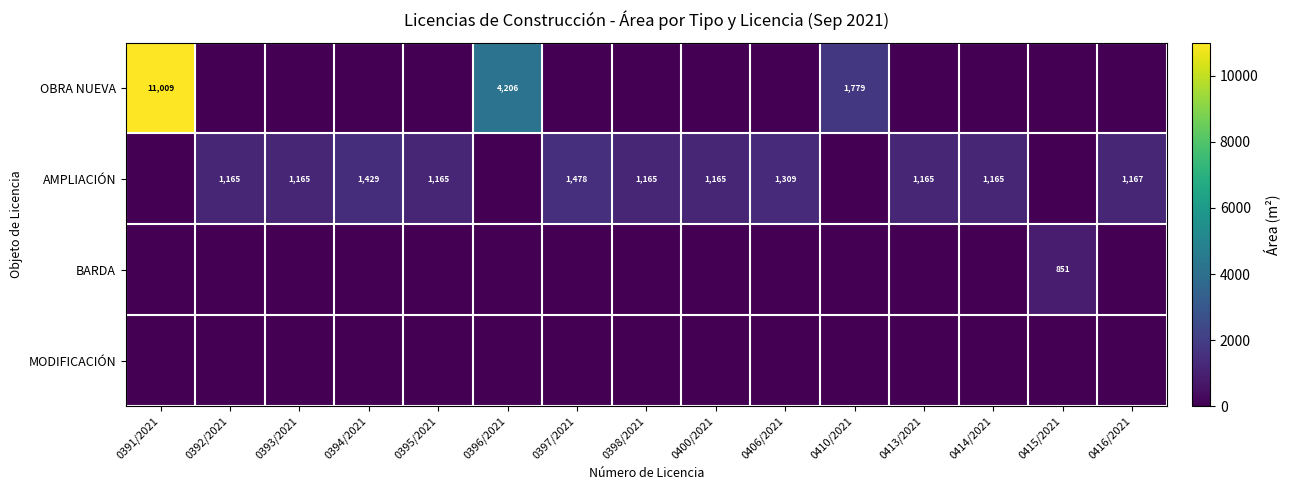

The AMPLIACIÓN series shows 1896.5 at 0406/2021. True or false?

False